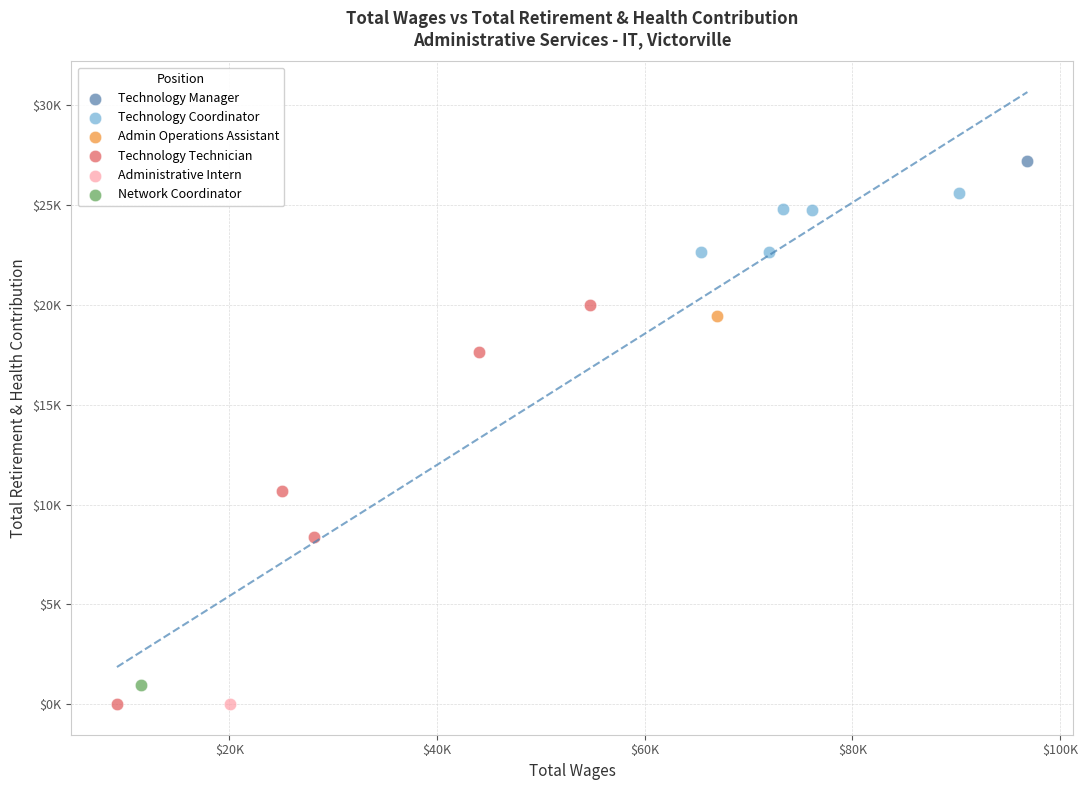

What are all the series names shown in the legend?

Technology Manager, Technology Coordinator, Admin Operations Assistant, Technology Technician, Administrative Intern, Network Coordinator